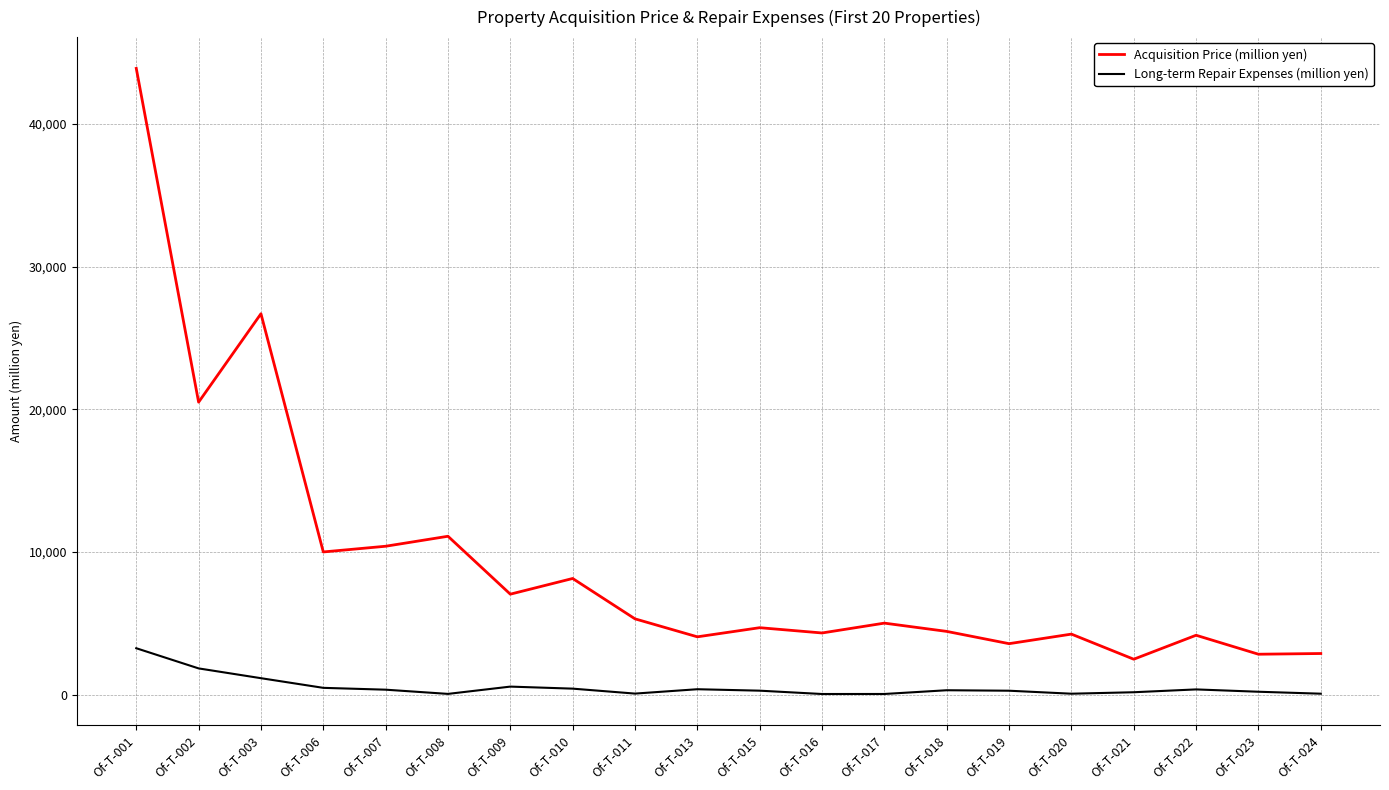

True or false: Long-term Repair Expenses (million yen) and Acquisition Price (million yen) cross at least once.

False